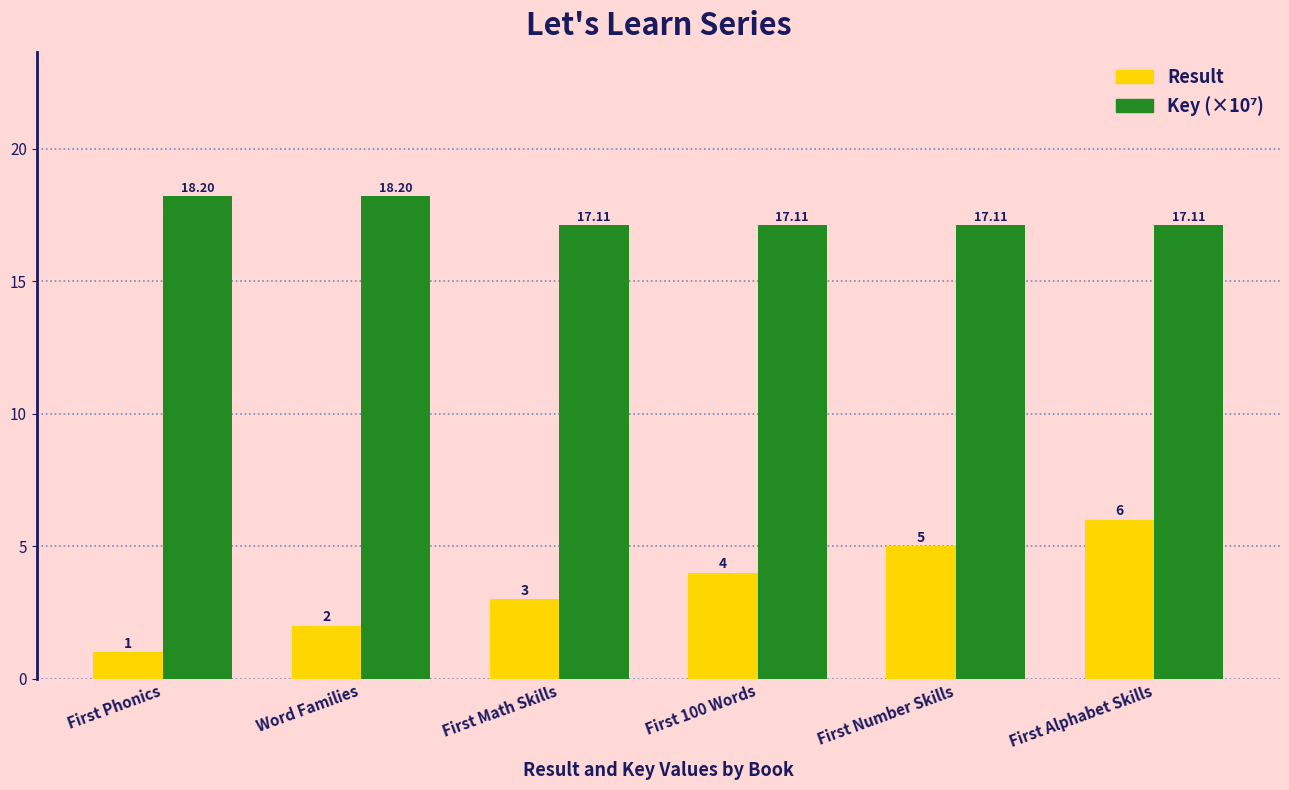

Rank the categories by Result value from highest to lowest.

First Alphabet Skills, First Number Skills, First 100 Words, First Math Skills, Word Families, First Phonics